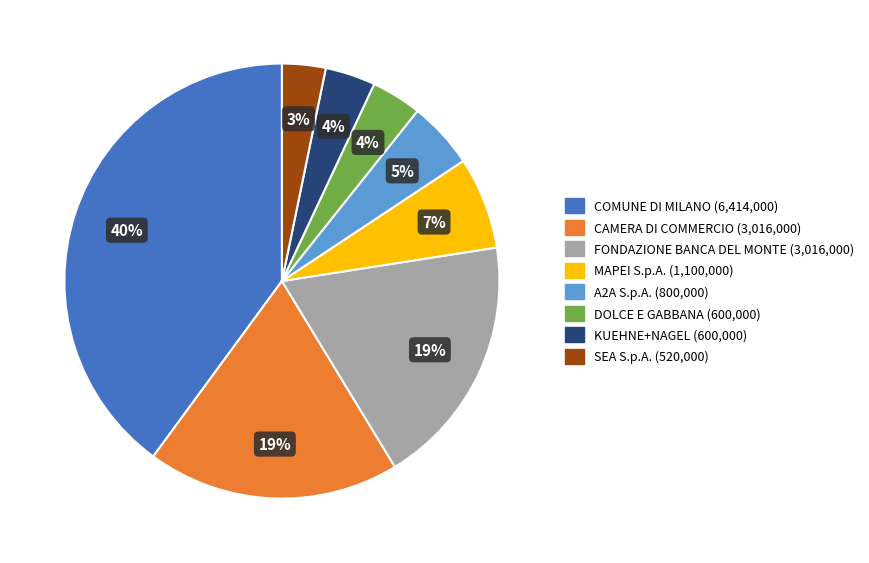

What is the ratio of the value at CAMERA DI COMMERCIO to the value at FONDAZIONE BANCA DEL MONTE?

1.0